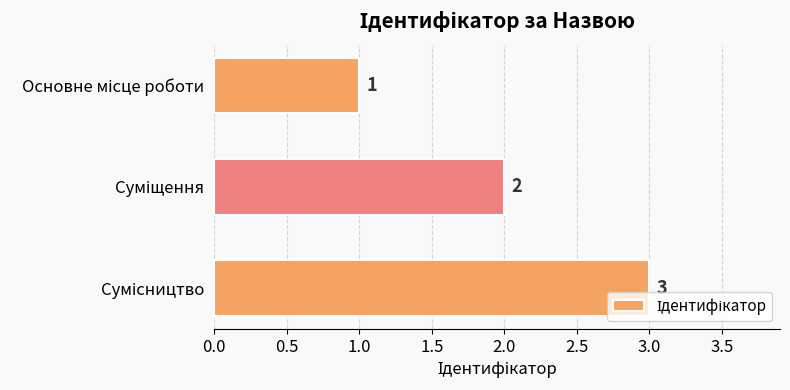

What is the value of the 1st bar from the top?

1